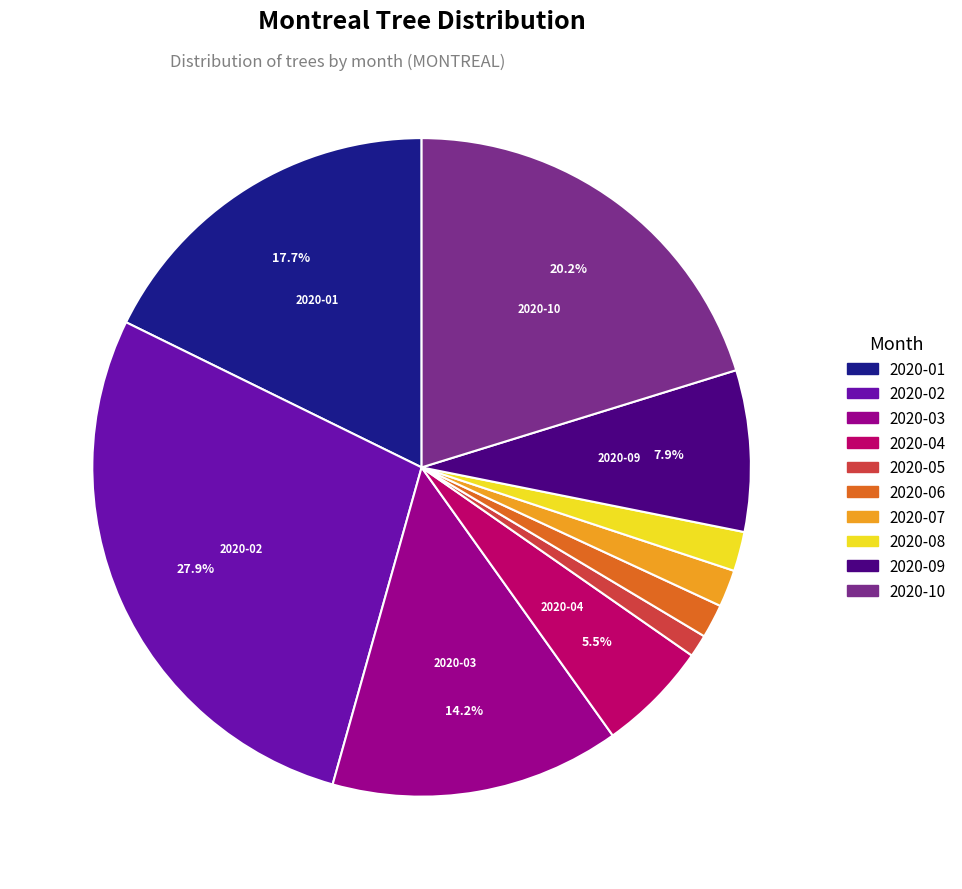

Is 2020-06 the majority of the pie?

No